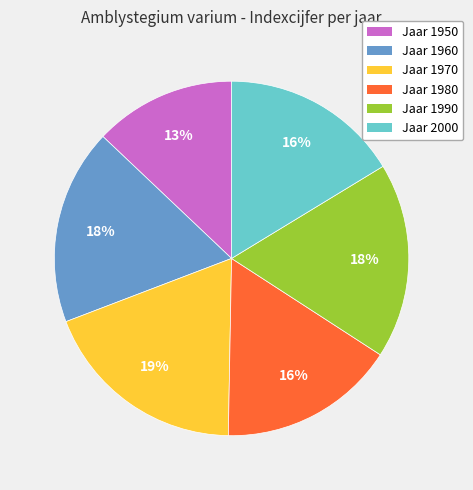

Approximately how many times larger is the value at Jaar 1960 compared to Jaar 1980?

1.1